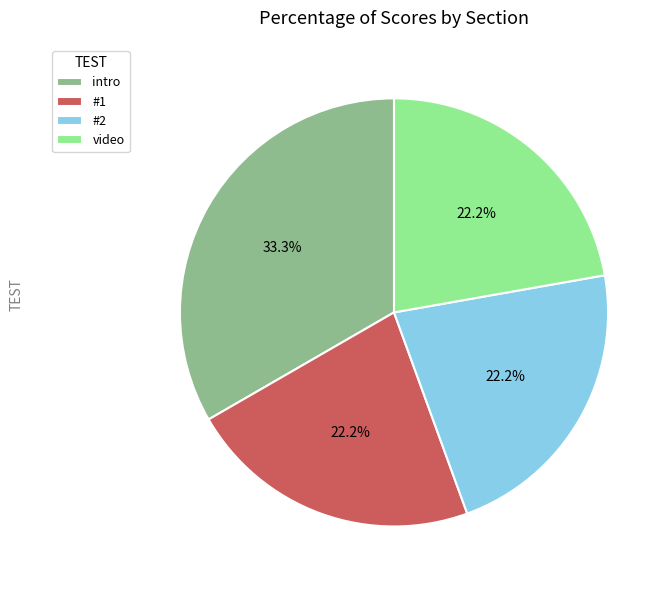

How many segments does this pie chart have?

4